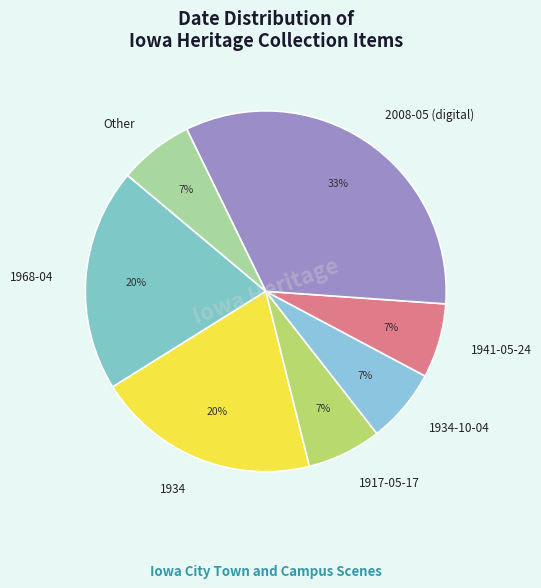

To the nearest percent, what portion does 2008-05 (digital) represent?

33%